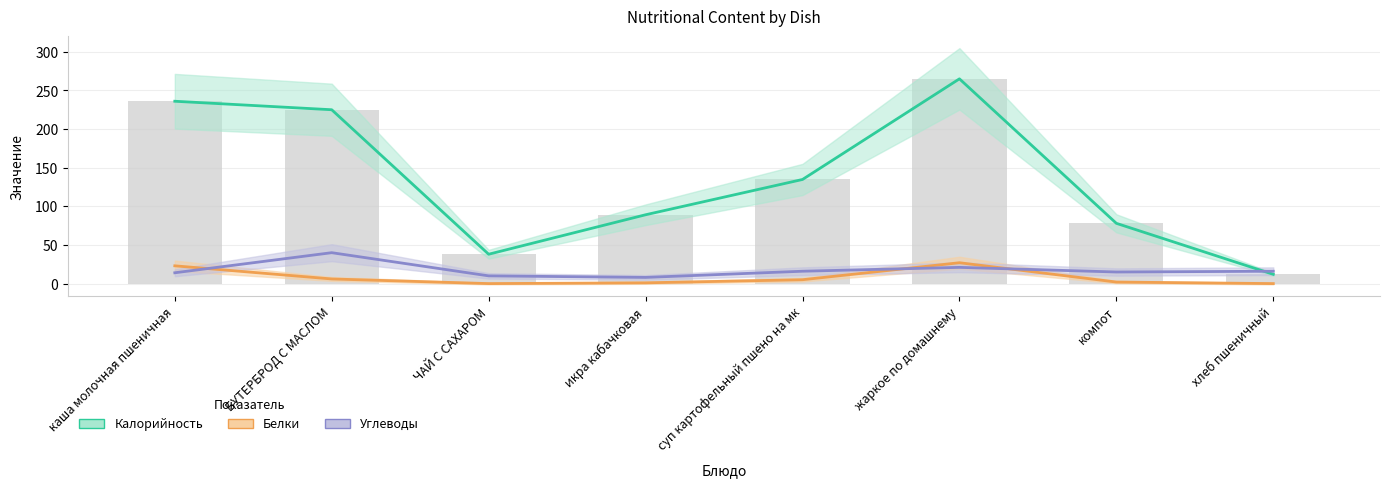

What value does the Калорийность series have at жаркое по домашнему?

265.0